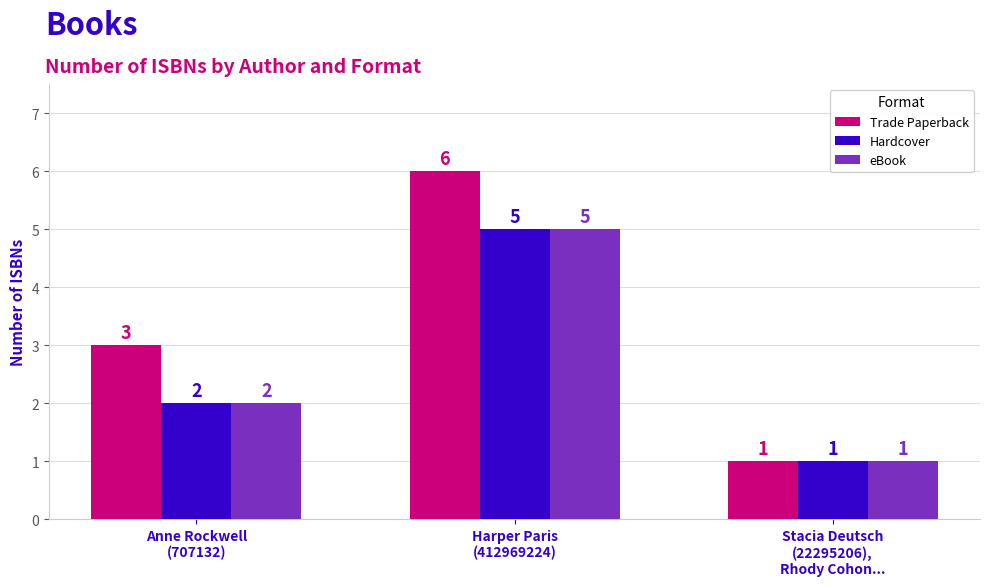

Which series changed the most between Harper Paris
(412969224) and Stacia Deutsch
(22295206),
Rhody Cohon...?

Trade Paperback